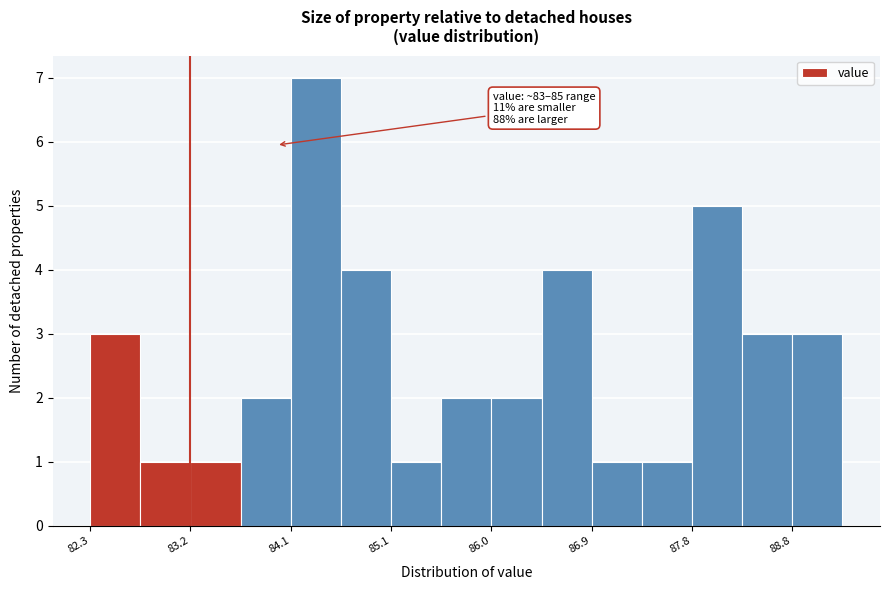

Which range on the x-axis has the tallest bar?

84.1 to 84.6